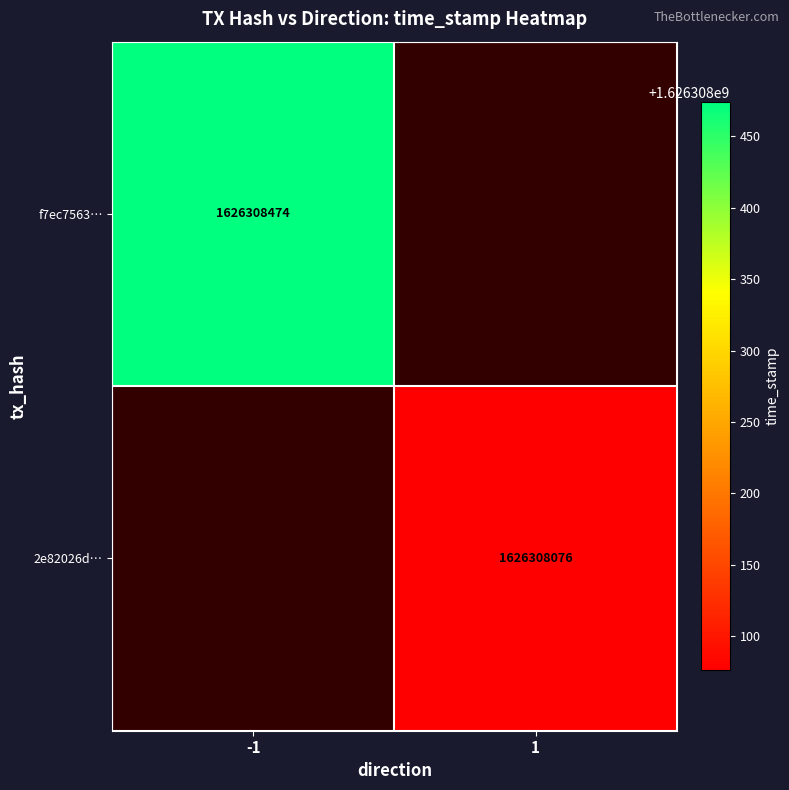

List the series in order of their overall mean, highest first.

f7ec7563d0cb5a1f8fdf388e610462535ba44f5, 2e82026d7991f06af2278010a10840825f02a08